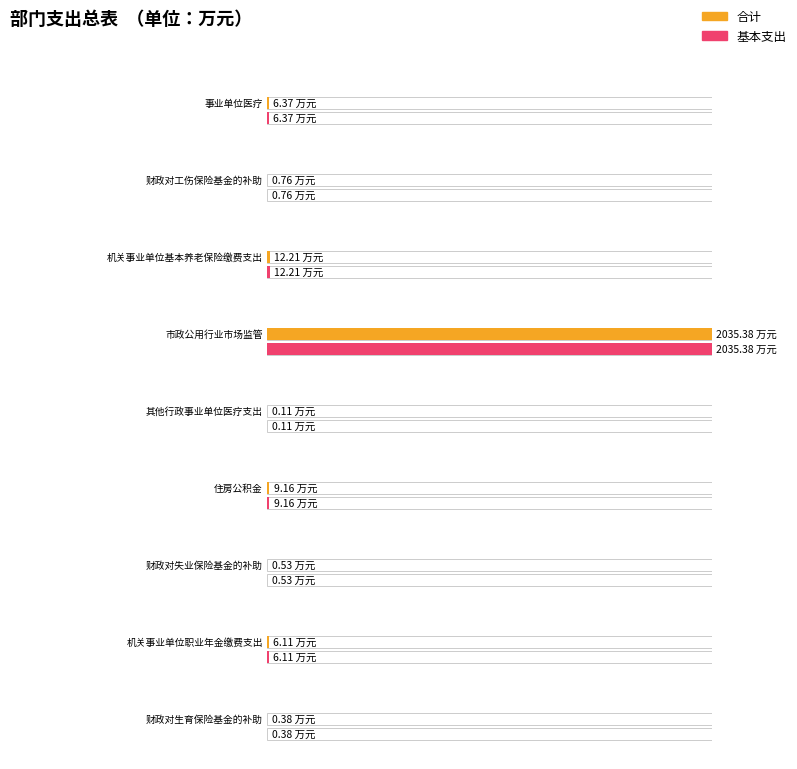

What is the difference between the second highest and second lowest values in the 合计 series?

11.8